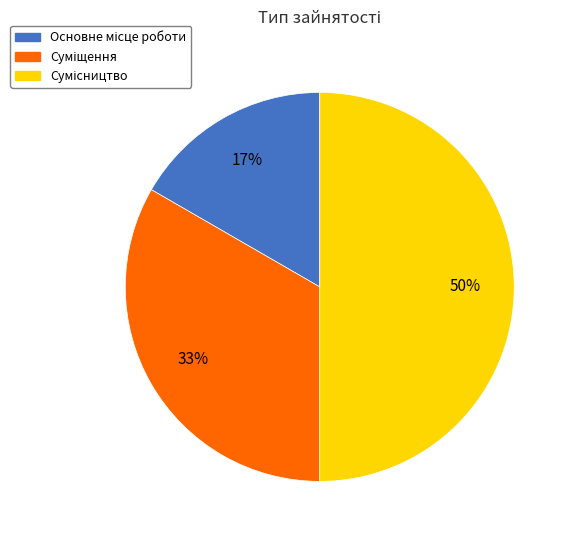

To the nearest percent, what is the difference between the largest and smallest slice percentages?

33%